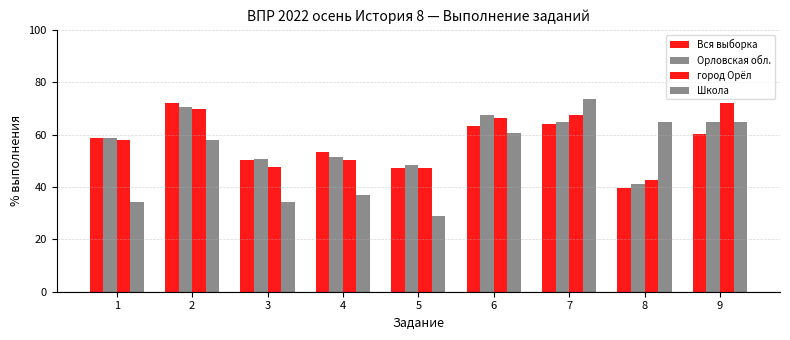

How many bars are there in total?

36